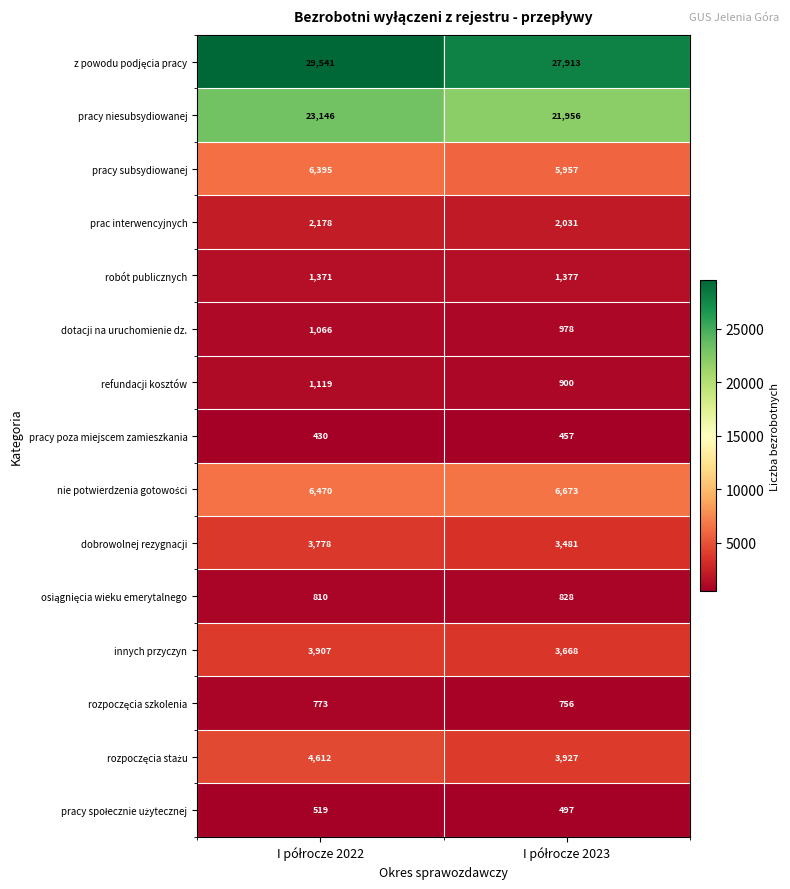

What is the smallest value displayed?

430